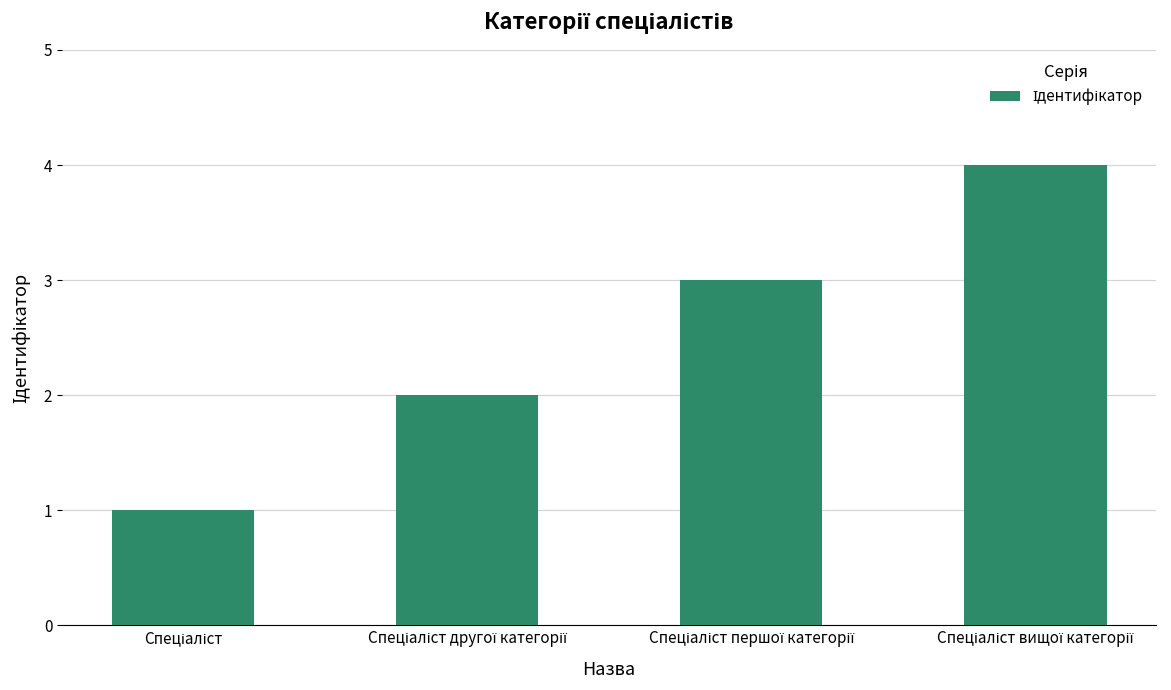

What is the difference between the maximum and minimum values?

3